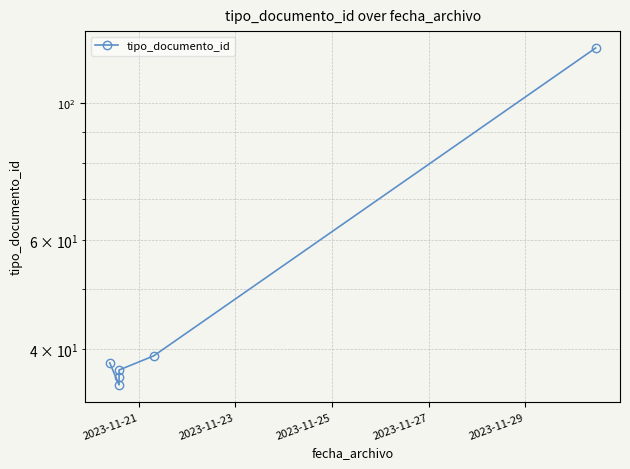

What is the maximum value shown in the chart?

123